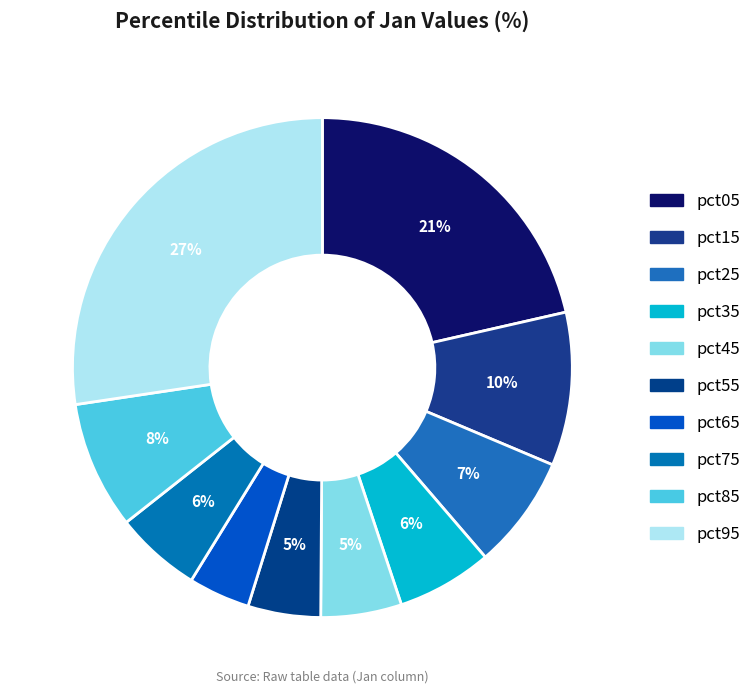

What is the largest slice in the pie chart?

pct95